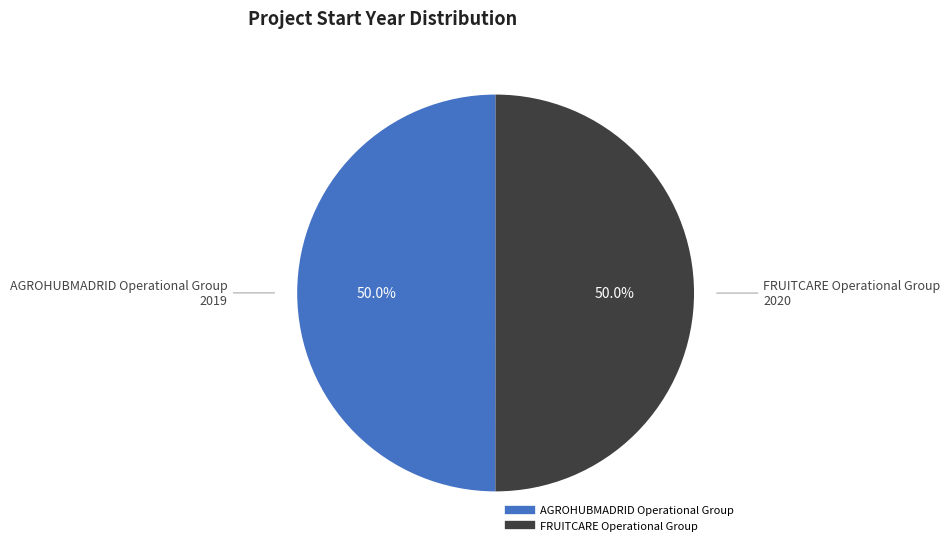

How many segments does this pie chart have?

2